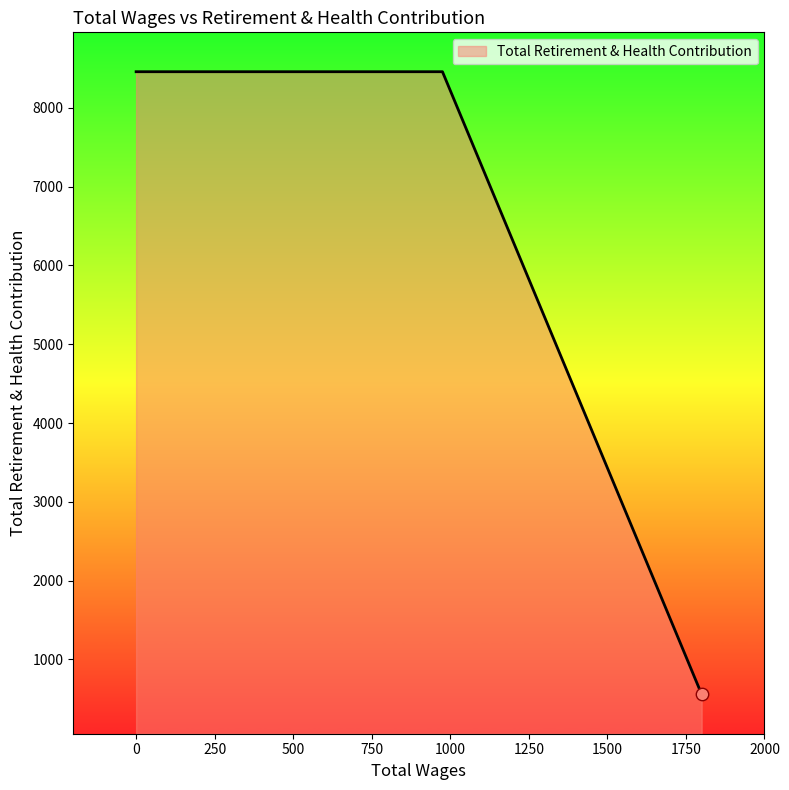

What is the change in value from 1800.0 to 0.0?

+7905